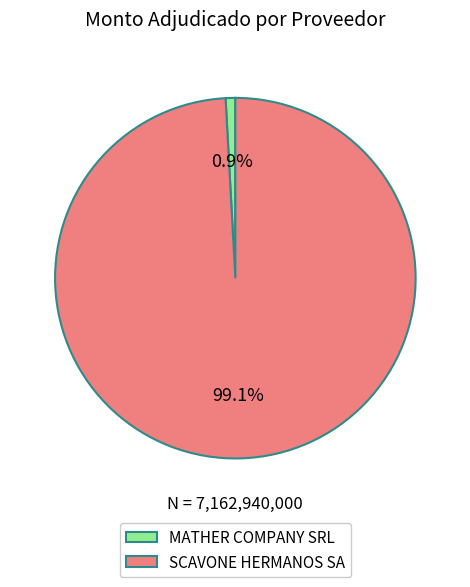

Between SCAVONE HERMANOS SA and MATHER COMPANY SRL, which is larger?

SCAVONE HERMANOS SA